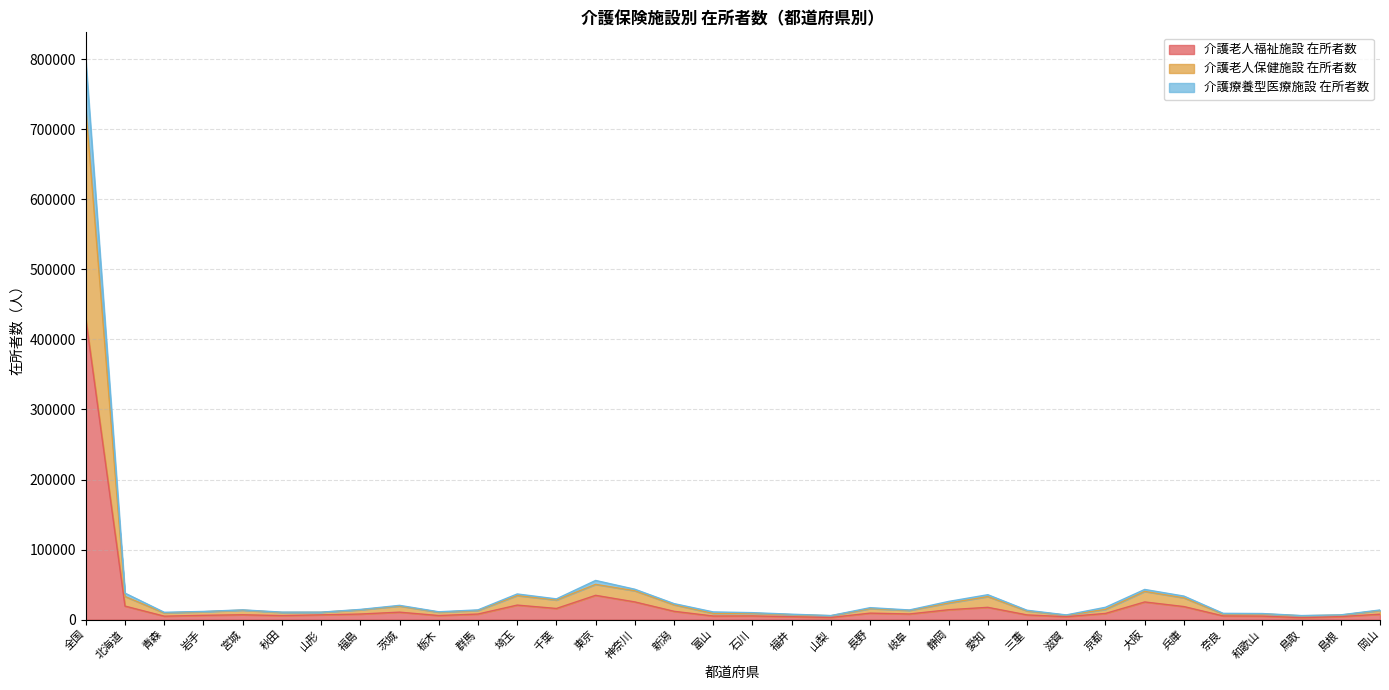

How many data points in 介護老人福祉施設 在所者数 are above 7942?

16